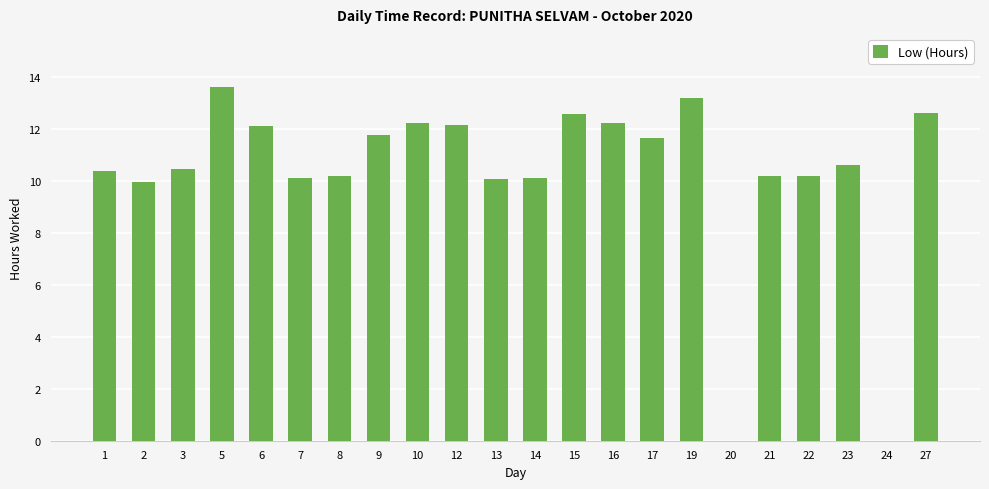

Are the bars horizontal?

No